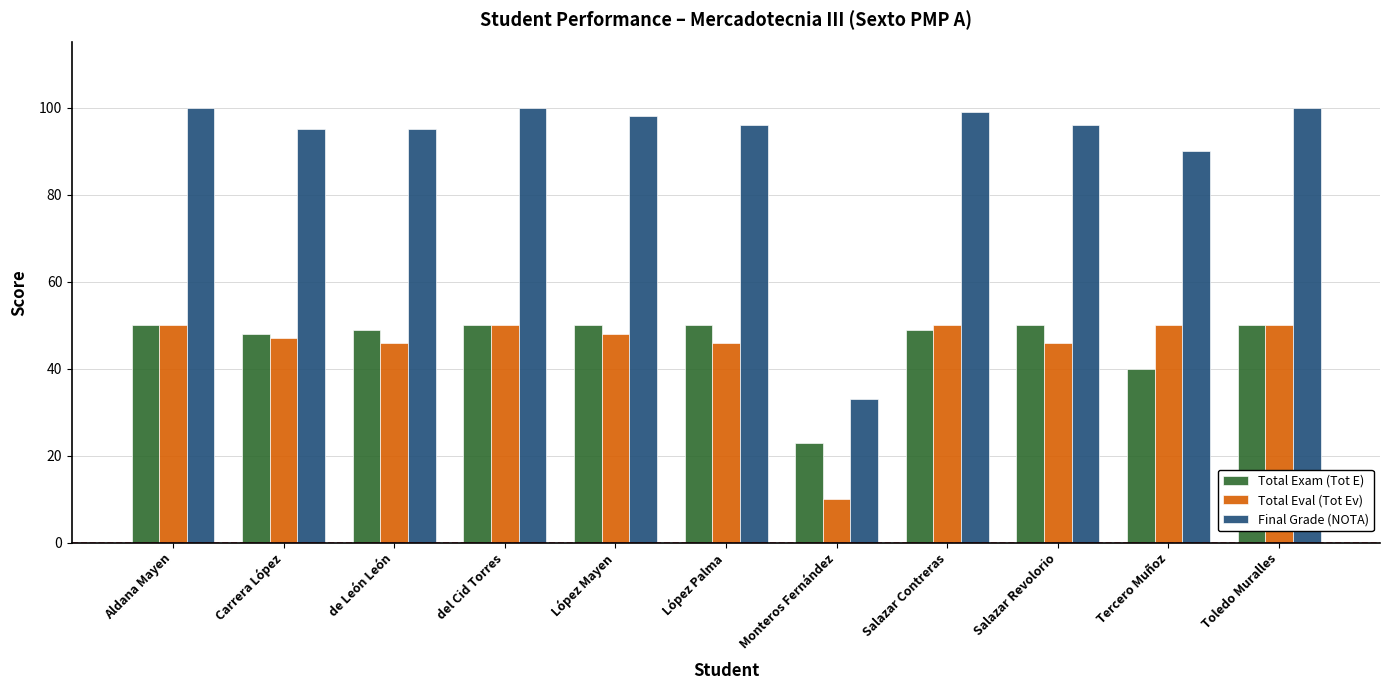

Reading left to right, transcribe all the data shown in this chart.

Total Exam (Tot E): 50	48	49	50	50	50	23	49	50	40	50
Total Eval (Tot Ev): 50	47	46	50	48	46	10	50	46	50	50
Final Grade (NOTA): 100	95	95	100	98	96	33	99	96	90	100